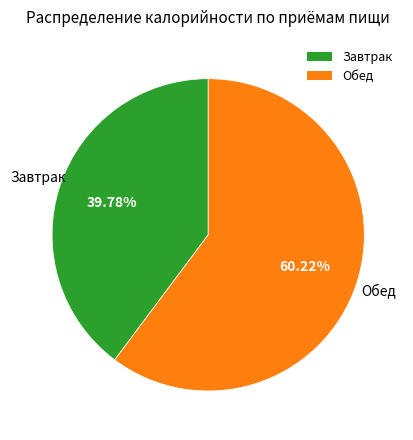

Which has a higher value, Обед or Завтрак?

Обед